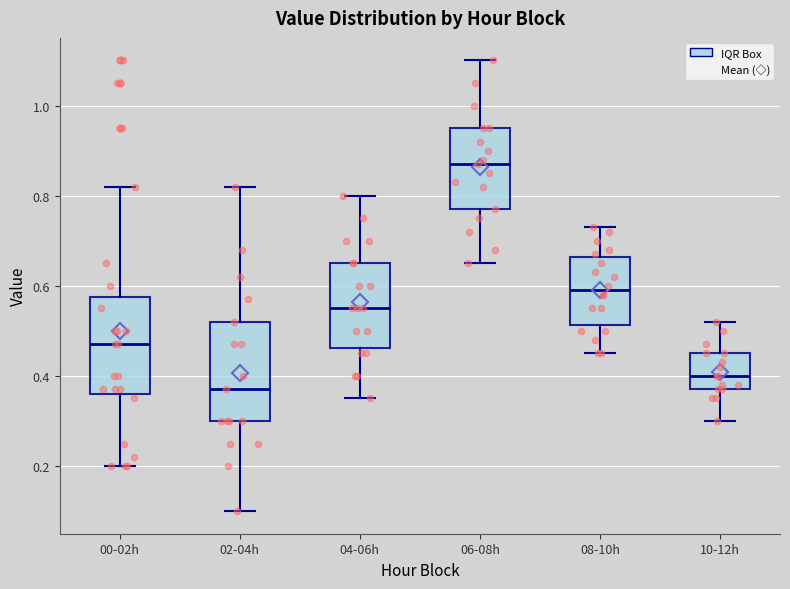

Which box's median line is the lowest?

02-04h